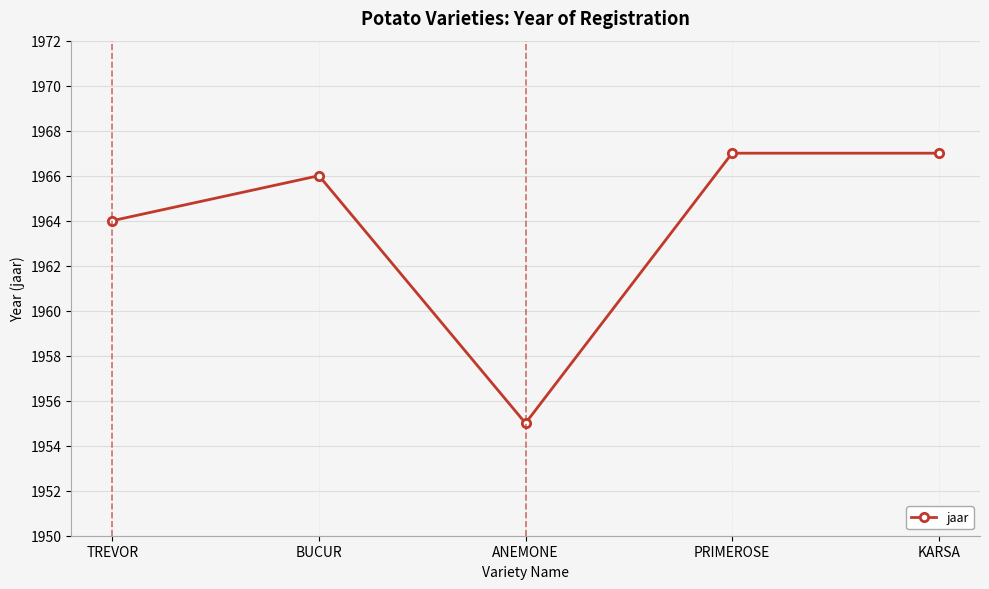

How many points are lower than both their immediate neighbors (excluding endpoints)?

1